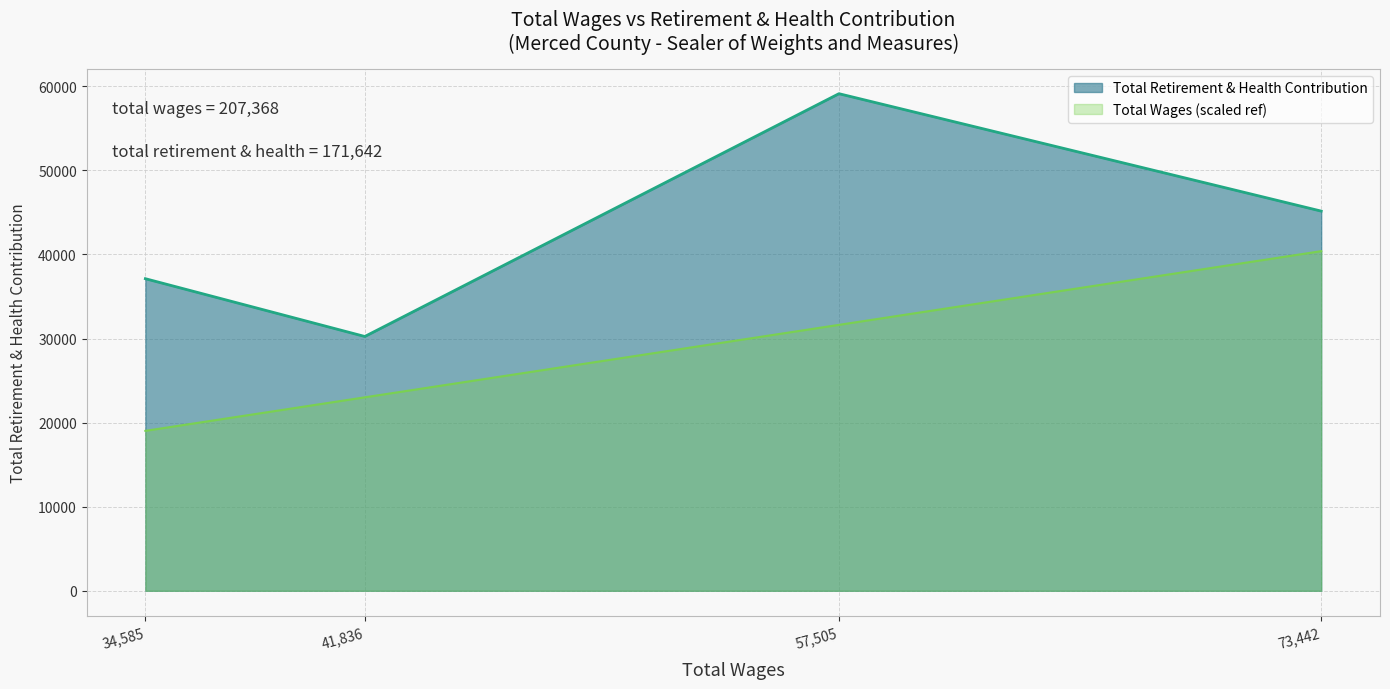

List the labels in order of value, smallest first.

41836.0, 34585.0, 73442.0, 57505.0